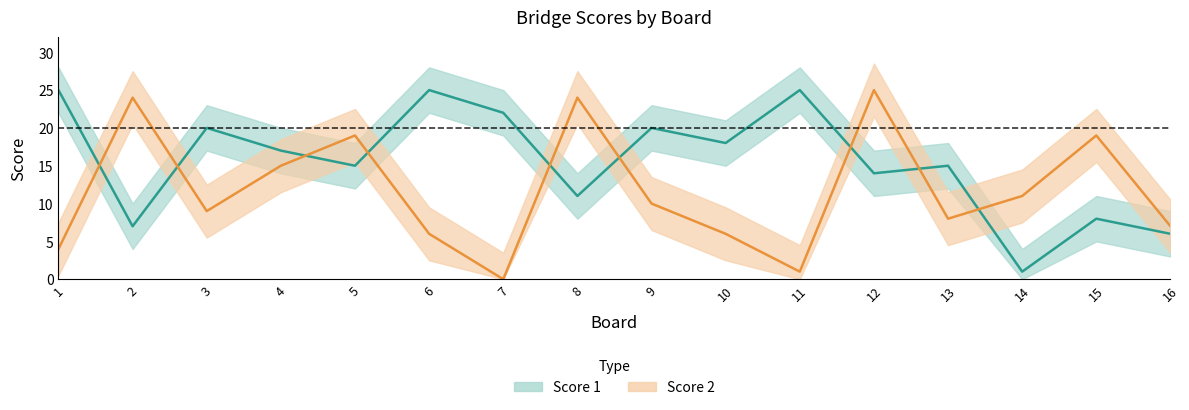

How many lines are shown in the chart?

2